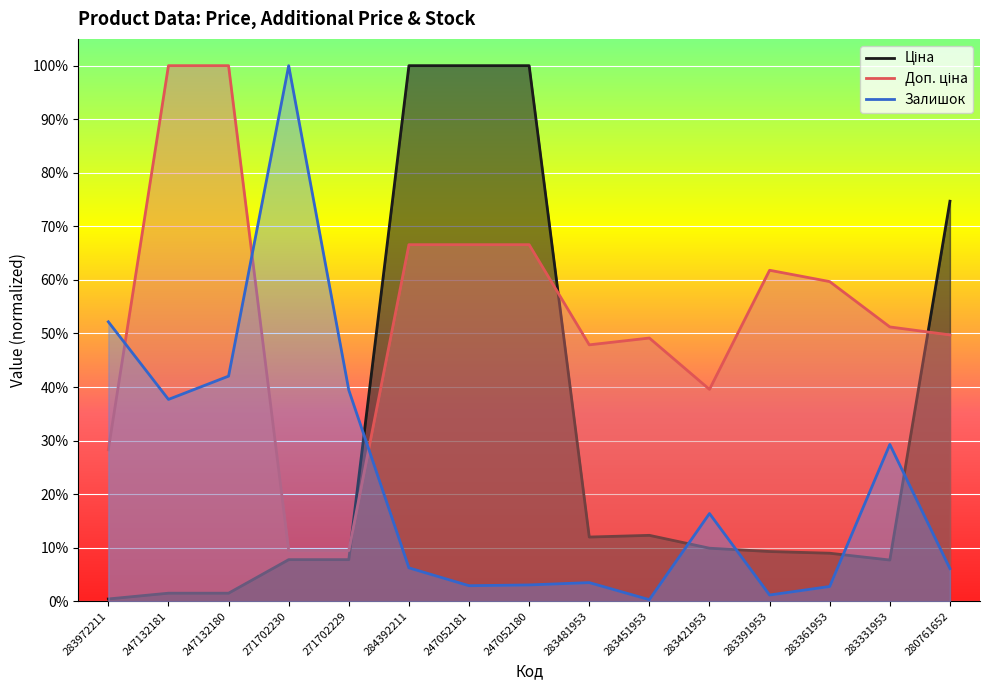

What position from the right is 271702230?

12